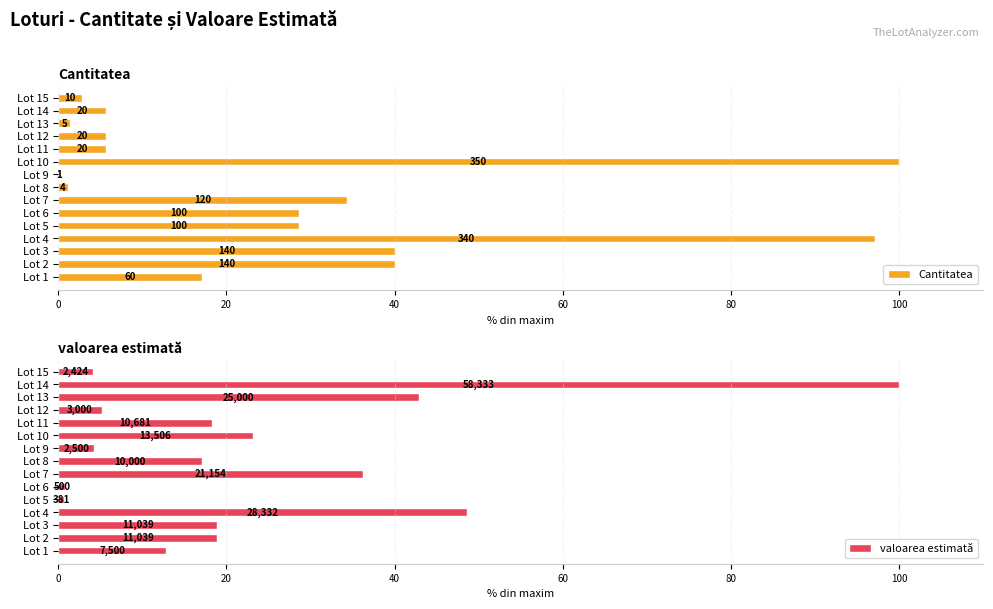

What are all the series names shown in the legend?

Cantitatea, valoarea estimată